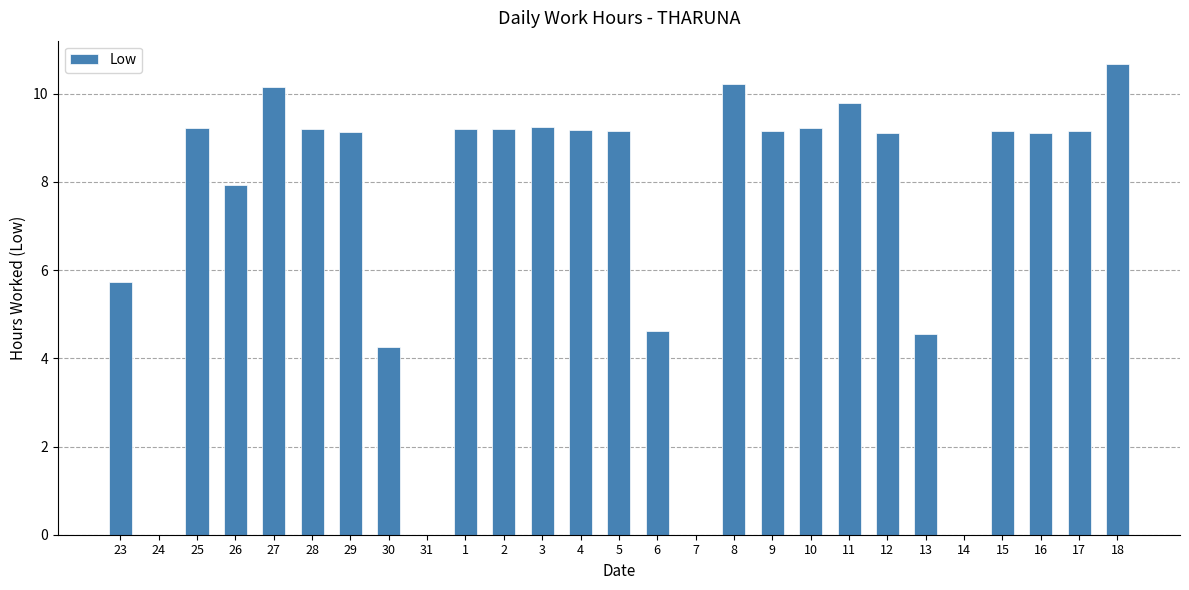

Which has a higher value, 27 or 5?

27